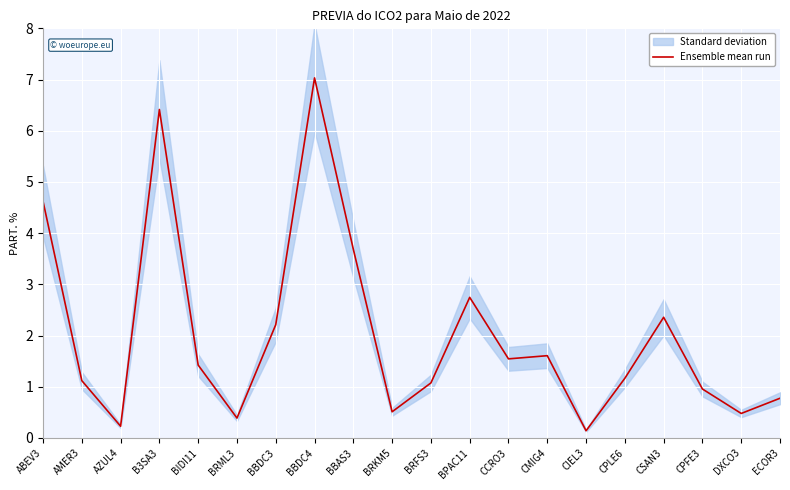

What is the label of the 20th point from the right?

ABEV3